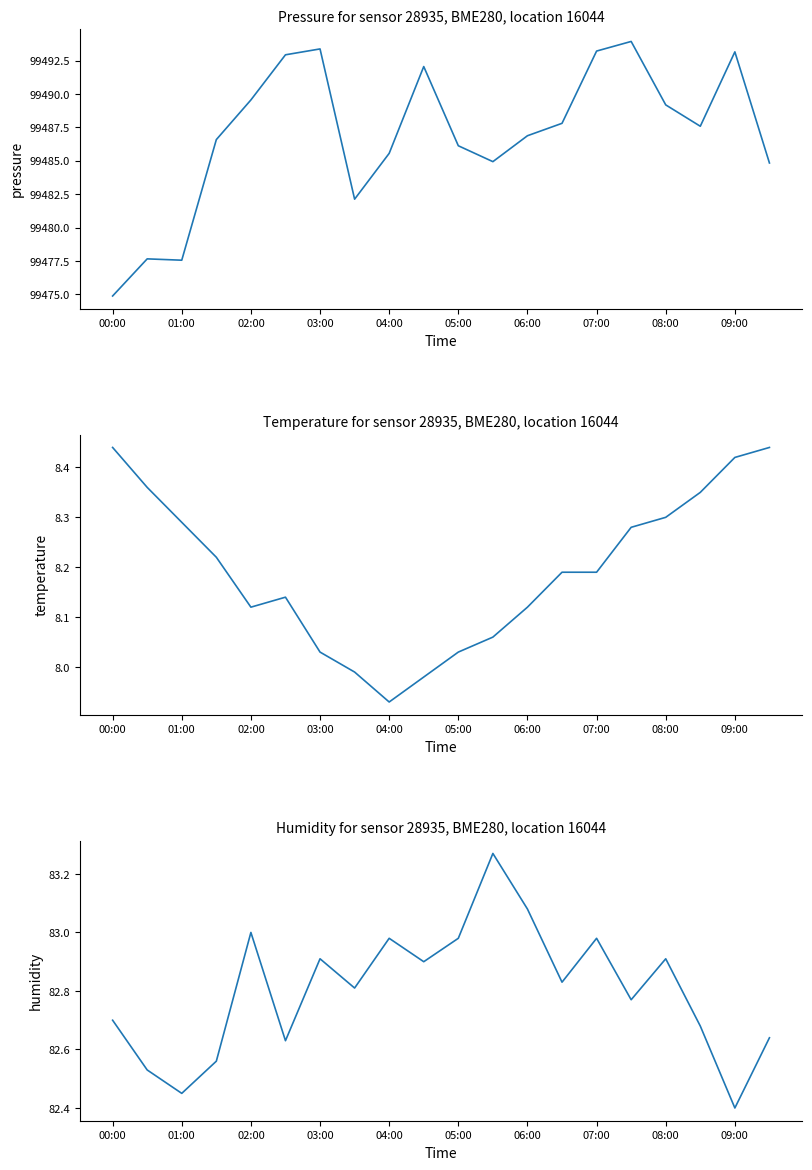

True or false: temperature and pressure cross at least once.

False